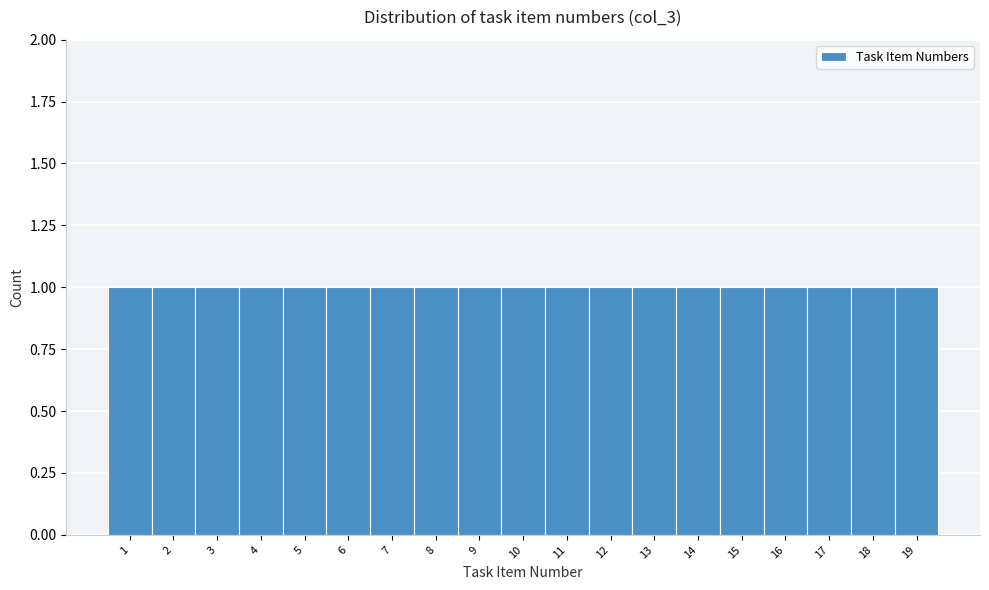

Reading left to right, list every bar in this chart as the range it spans on the x-axis followed by its height. The values are not printed on the chart, so give them approximately, as read against the axis.

0.5 to 1.5: 1
1.5 to 2.5: 1
2.5 to 3.5: 1
3.5 to 4.5: 1
4.5 to 5.5: 1
5.5 to 6.5: 1
6.5 to 7.5: 1
7.5 to 8.5: 1
8.5 to 9.5: 1
9.5 to 10.5: 1
10.5 to 11.5: 1
11.5 to 12.5: 1
12.5 to 13.5: 1
13.5 to 14.5: 1
14.5 to 15.5: 1
15.5 to 16.5: 1
16.5 to 17.5: 1
17.5 to 18.5: 1
18.5 to 19.5: 1